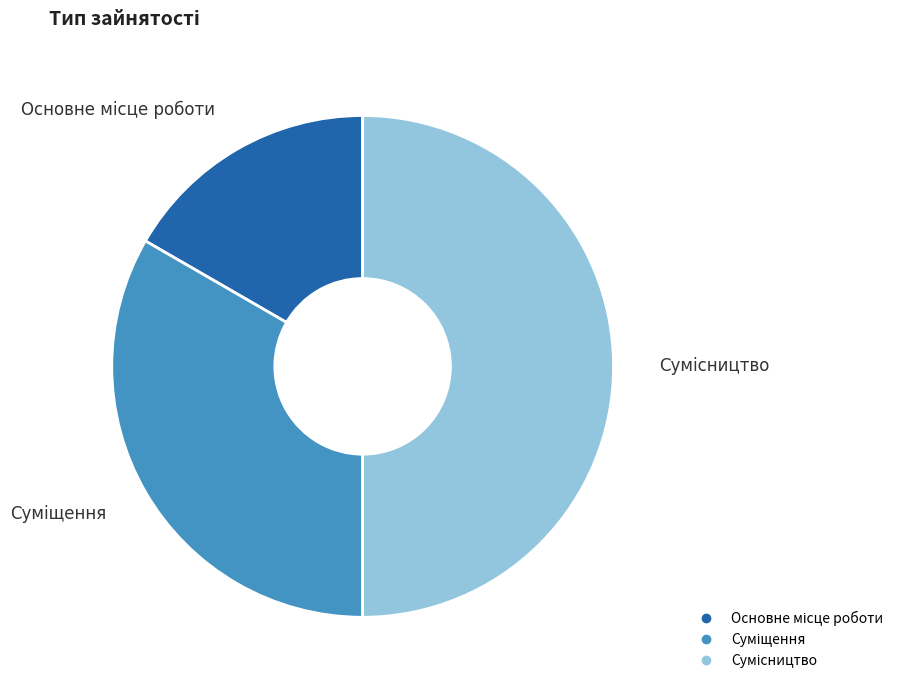

Is there any slice that represents more than half of the pie?

No